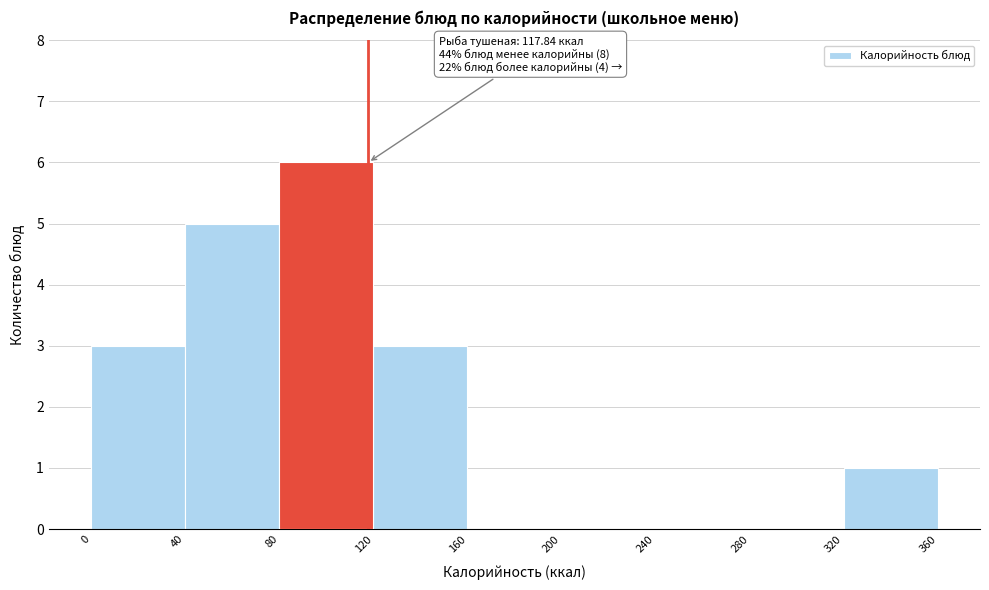

Which range on the x-axis has the tallest bar?

80 to 120